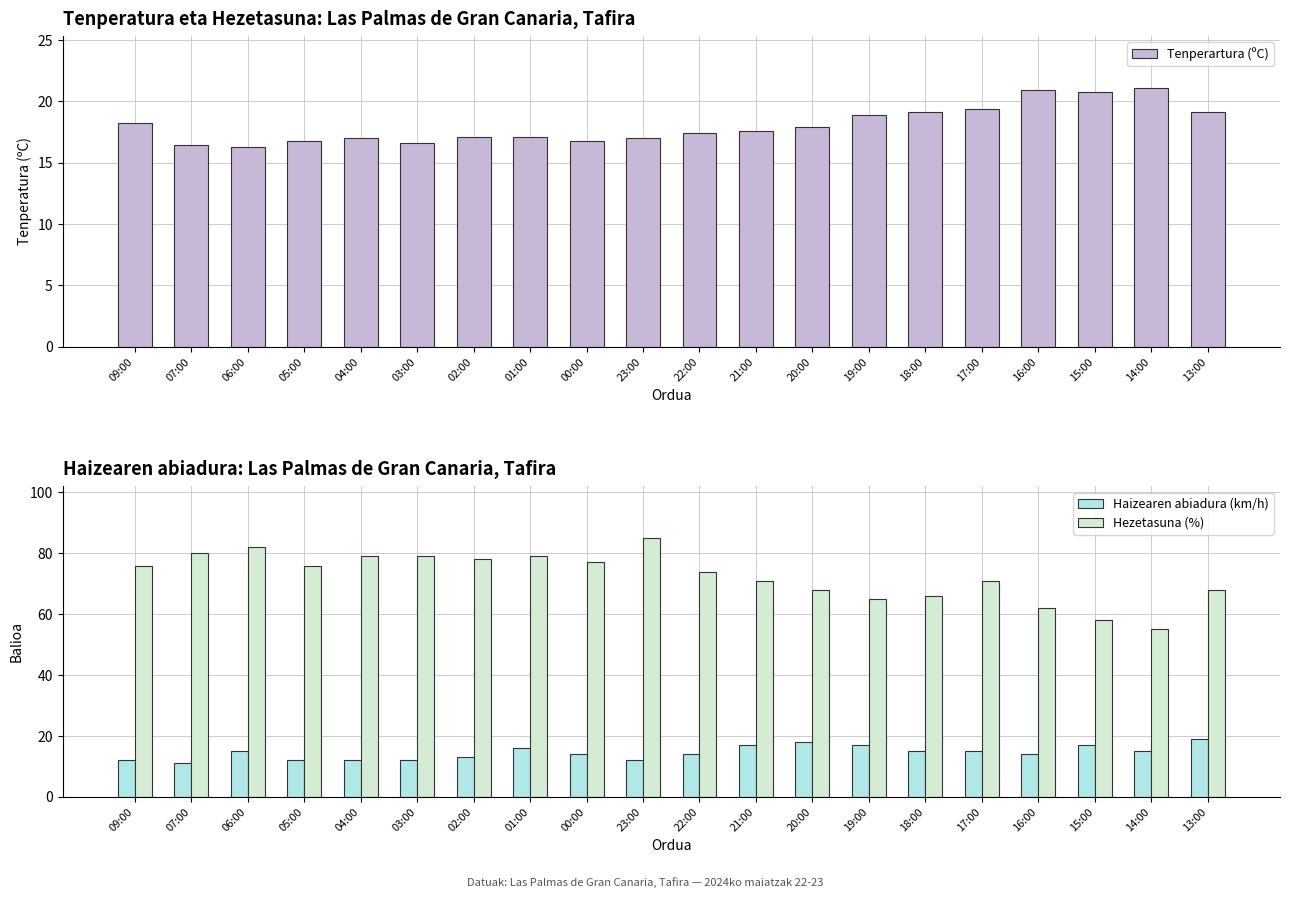

Which series has the largest range (max minus min)?

Hezetasuna (%)